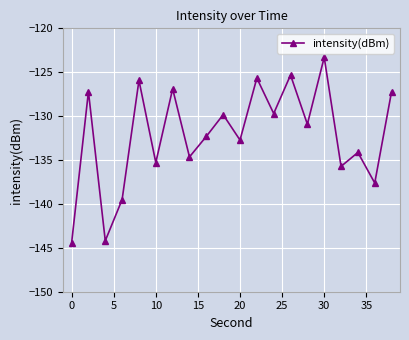

What is the smallest value displayed?

-144.5